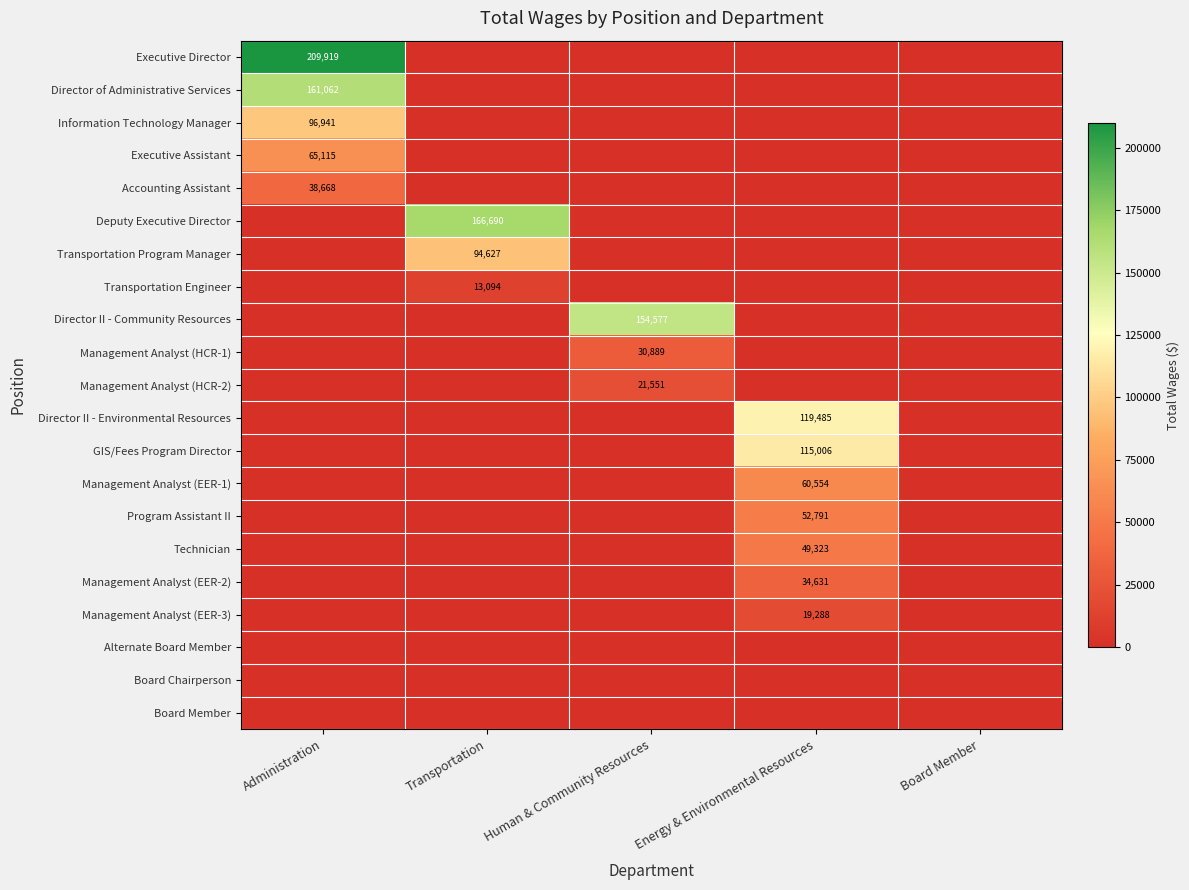

The Management Analyst (HCR-1) series shows 30889 at Human & Community Resources. True or false?

True